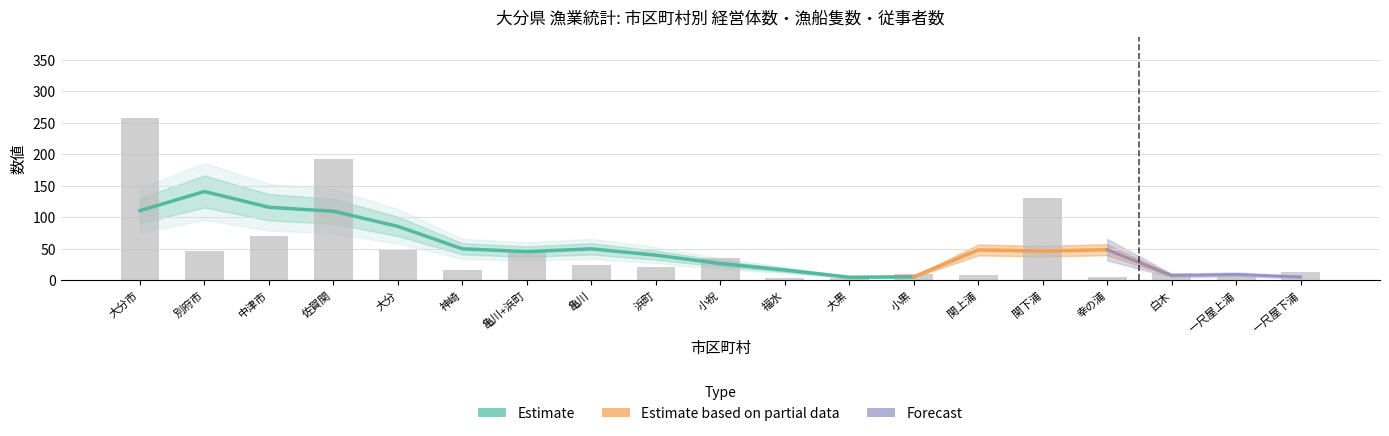

What is the smallest value displayed?

1